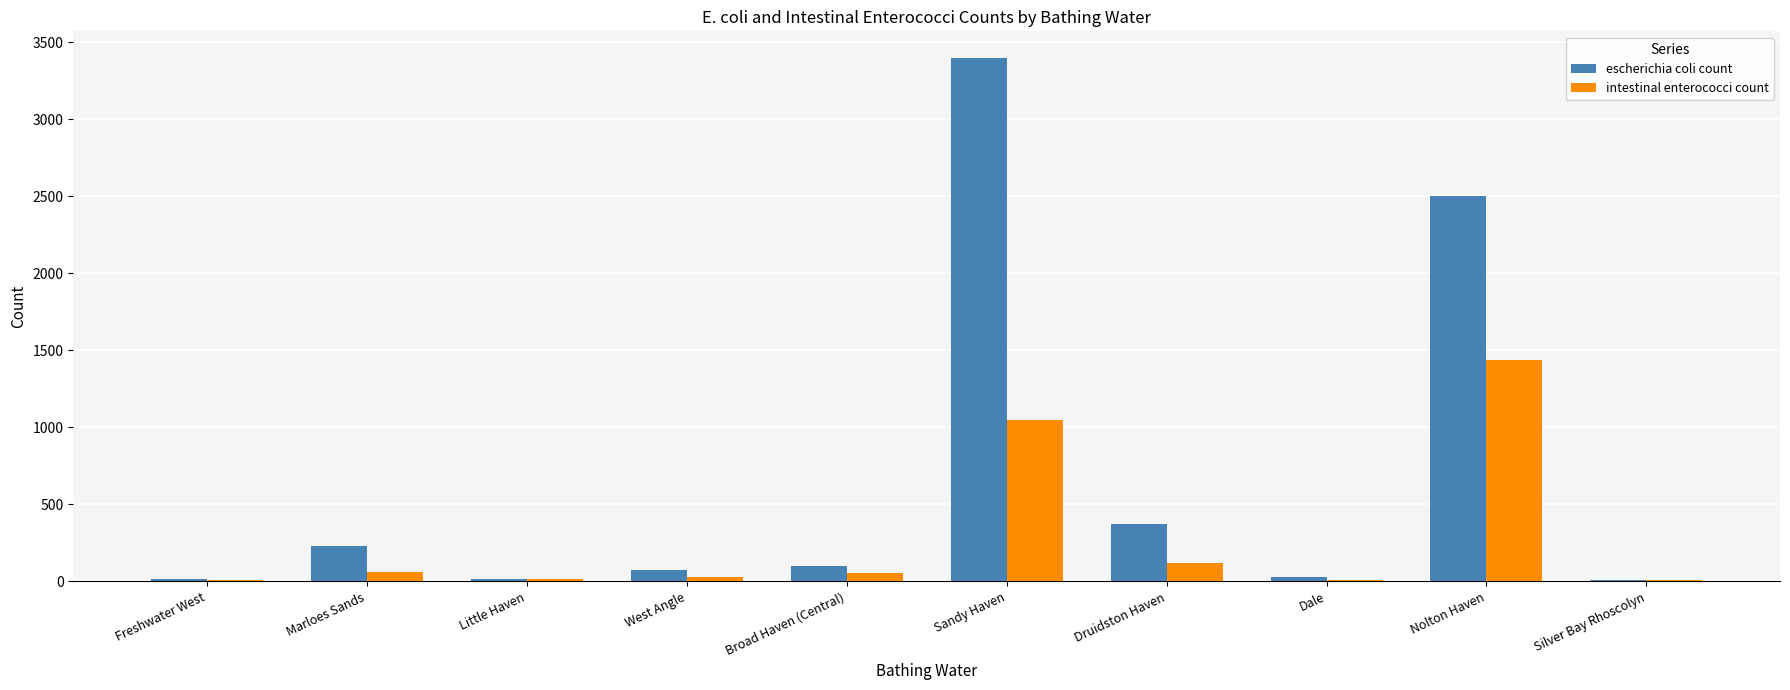

Which series has the largest total across all categories?

escherichia coli count